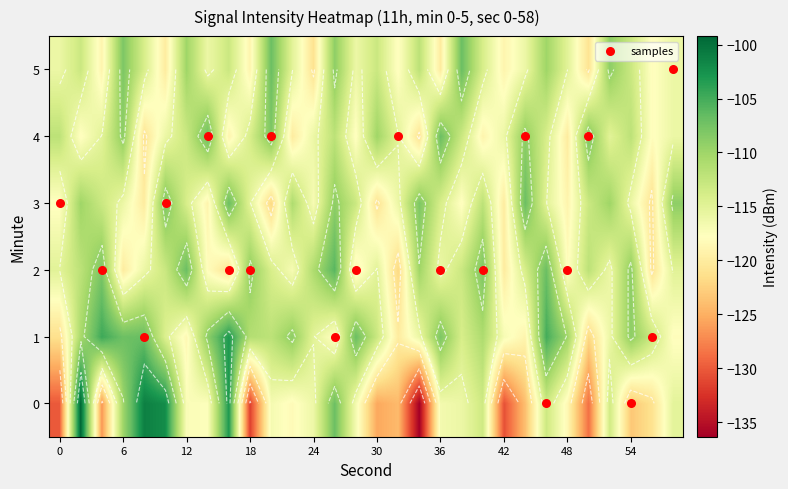

What is the average value of the 2 series?

-114.1